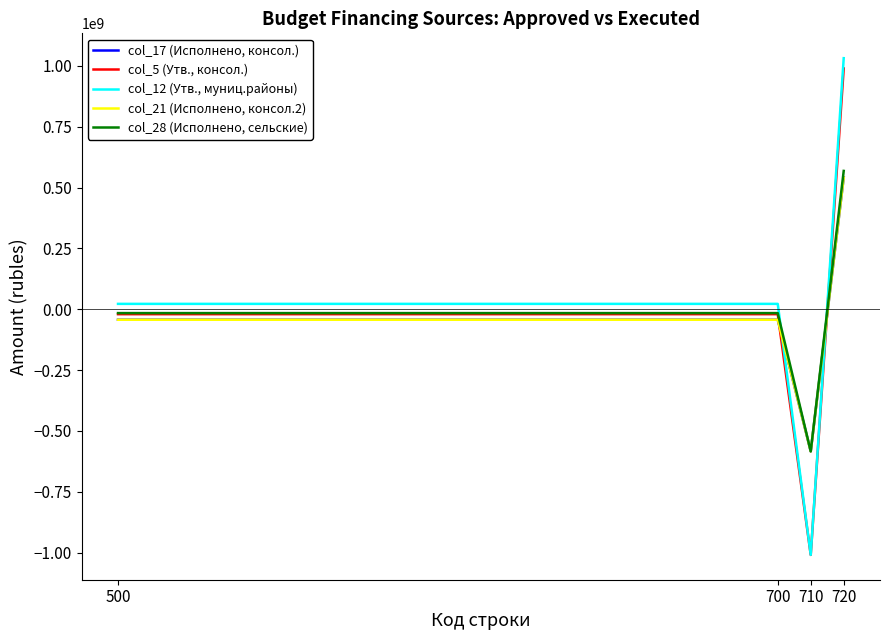

Between 720 and 700, which is larger?

720